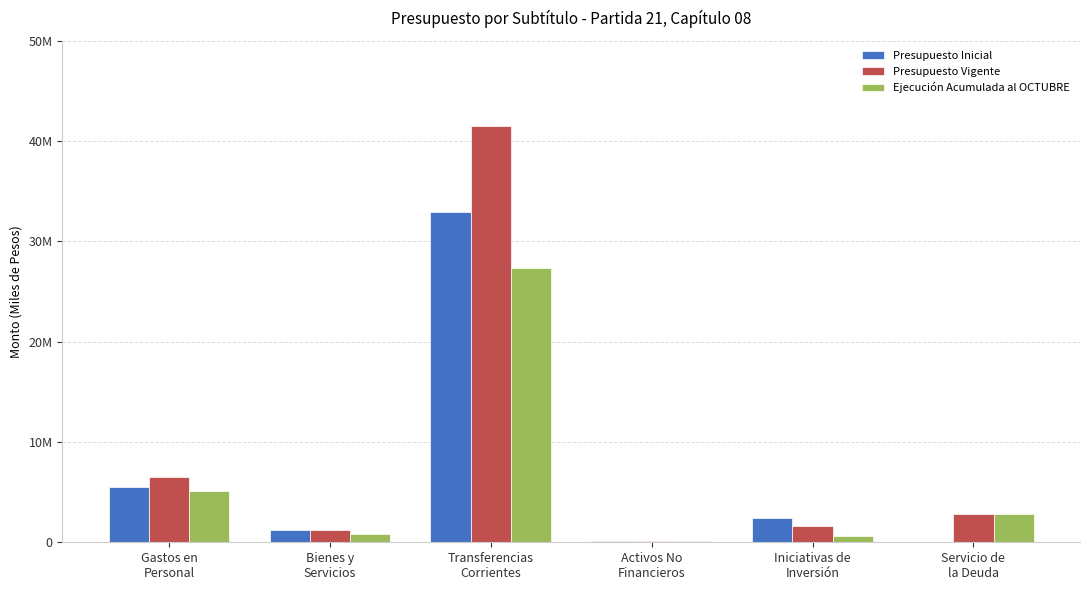

What are all the series names shown in the legend?

Presupuesto Inicial, Presupuesto Vigente, Ejecución Acumulada al OCTUBRE